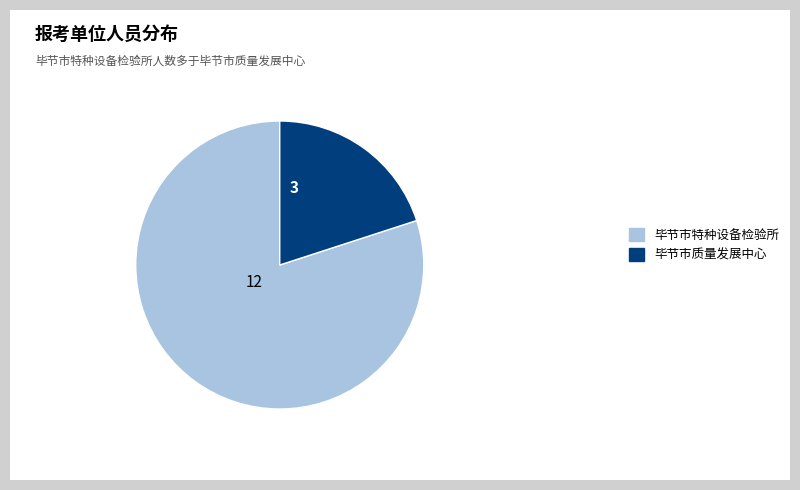

Rank the categories by value from lowest to highest.

毕节市质量发展中心, 毕节市特种设备检验所